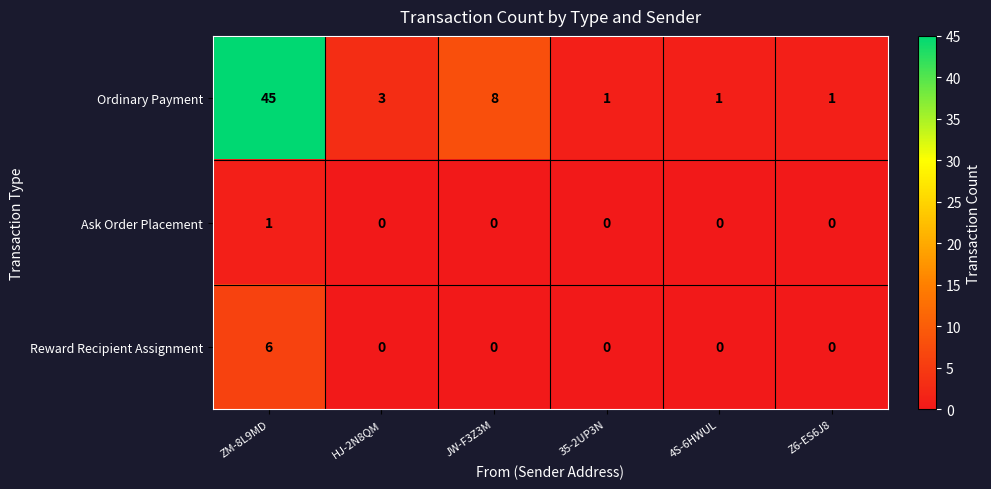

What is the maximum value shown in the chart?

45